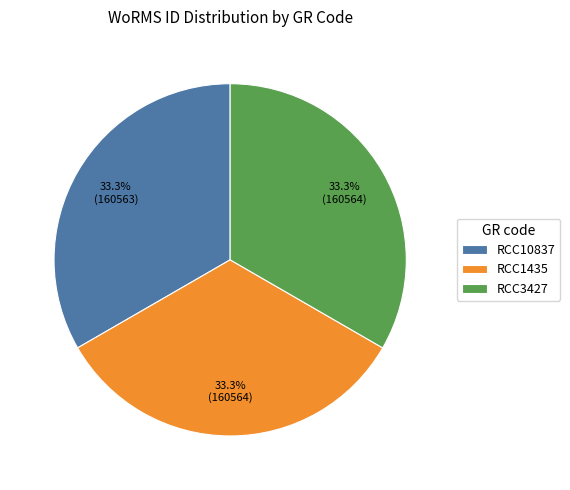

Does any single category account for the majority?

No